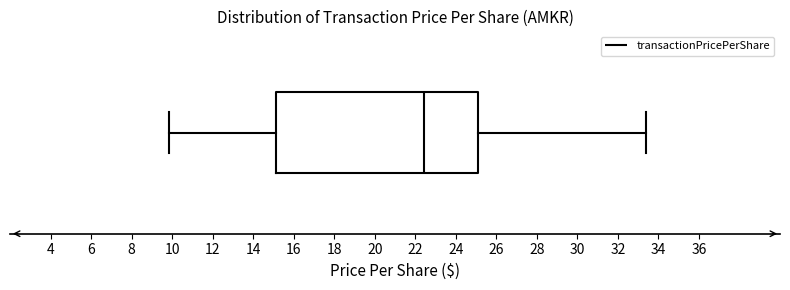

Transcribe this box plot: give where the median line is, the range the box spans, and where the two whiskers end, as read against the x-axis. The values are not printed on the chart, so give them approximately, as read against the axis.

median 22.4, box 15.2 to 25.2, whiskers 9.8 to 33.4